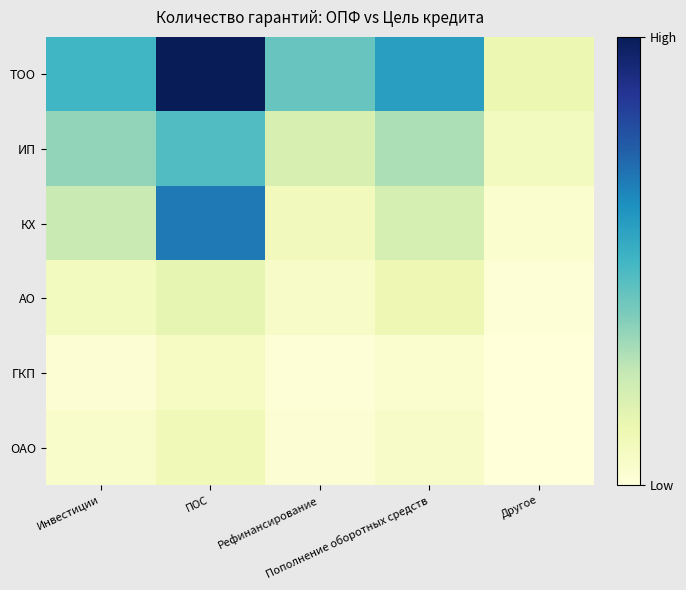

How many categories are shown in the chart?

5